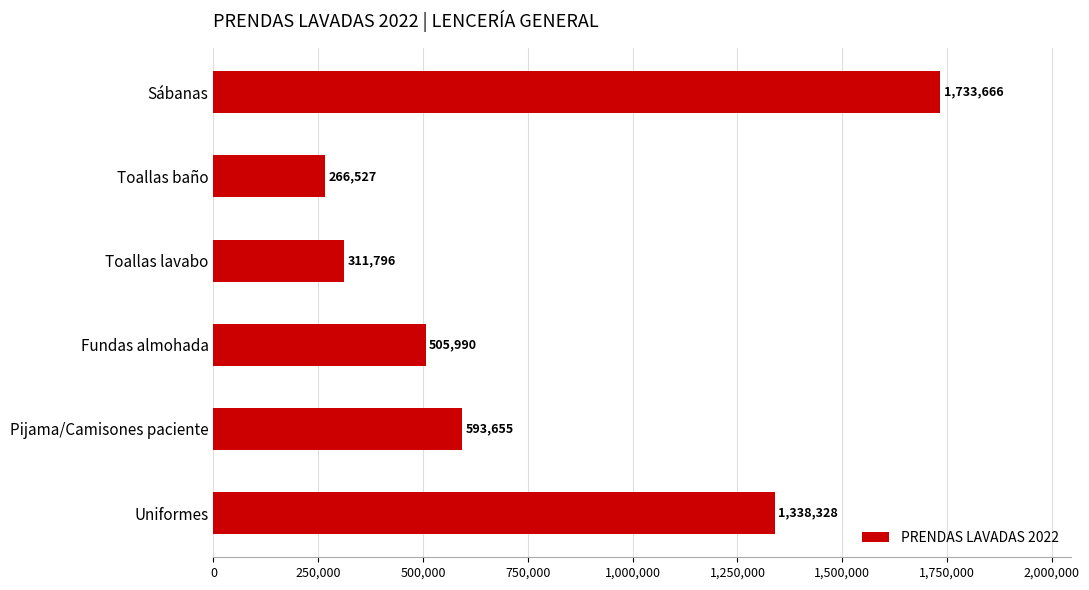

What is the smallest value displayed?

266527